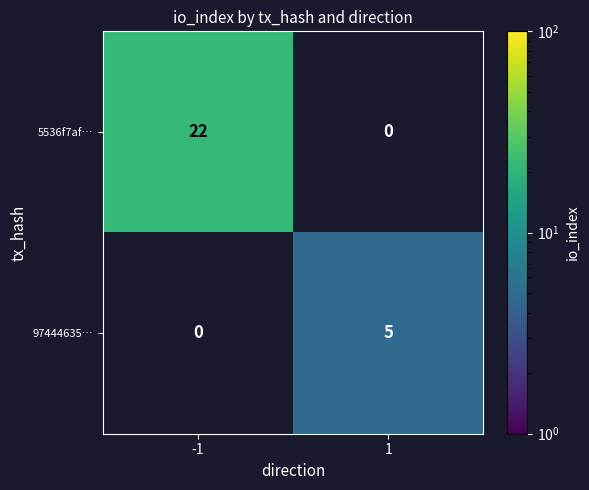

The value of 97444635… at 1 is 5. True or false?

True